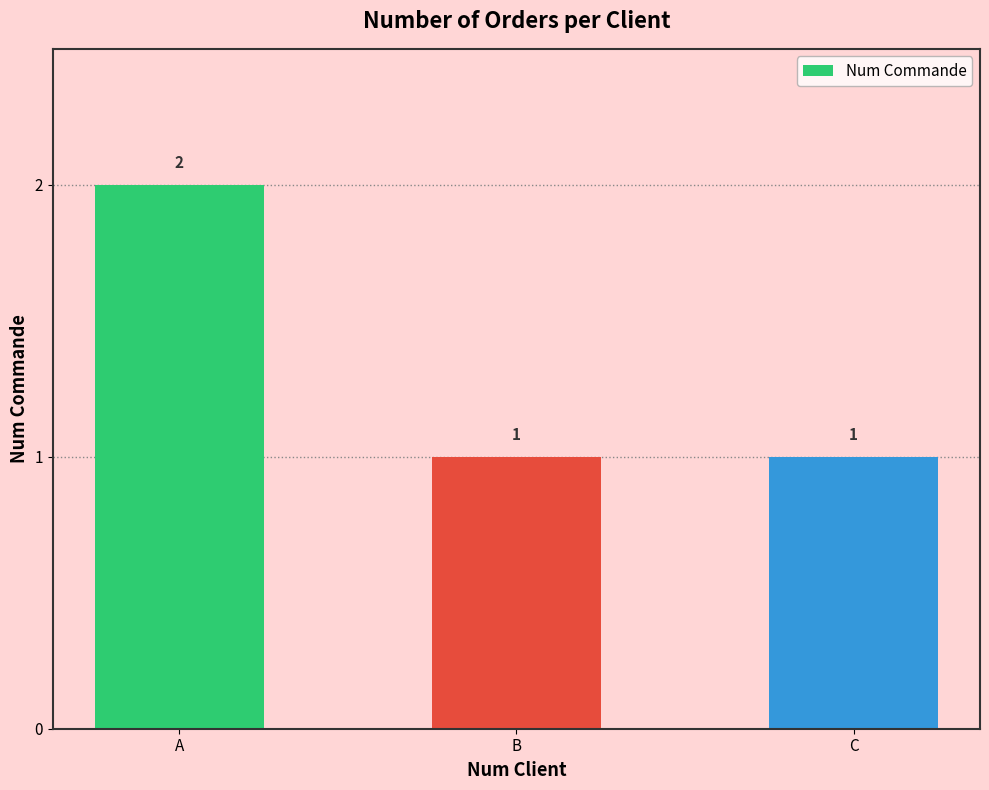

What is the ratio of the value at B to the value at A?

0.5